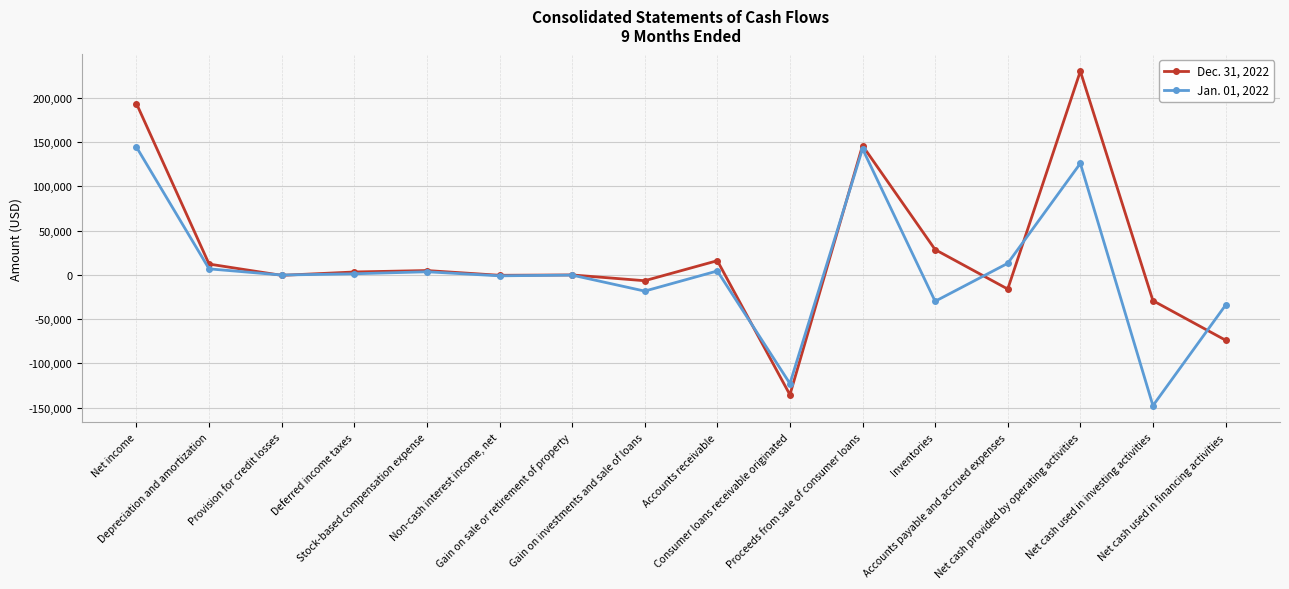

What is the sum of the Jan. 01, 2022 values at Inventories and Proceeds from sale of consumer loans?

112546